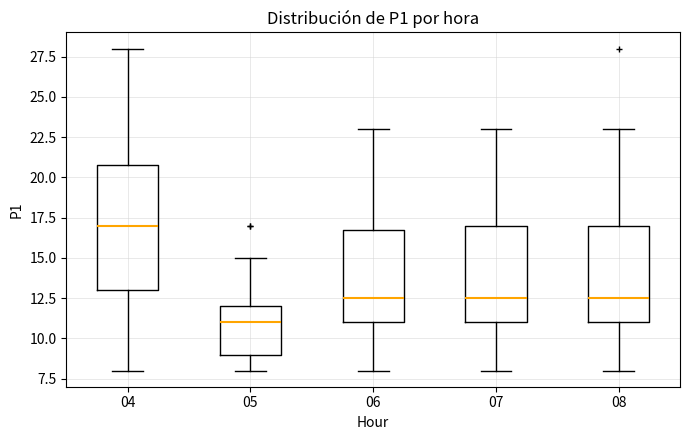

Which box is the tallest, from its lower edge to its upper edge?

04